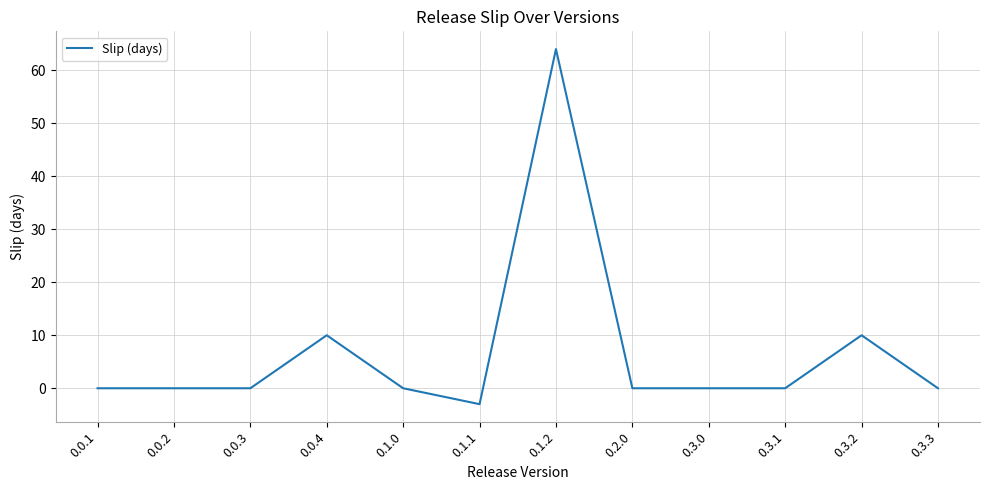

What is the change in value from 0.1.1 to 0.3.2?

+13